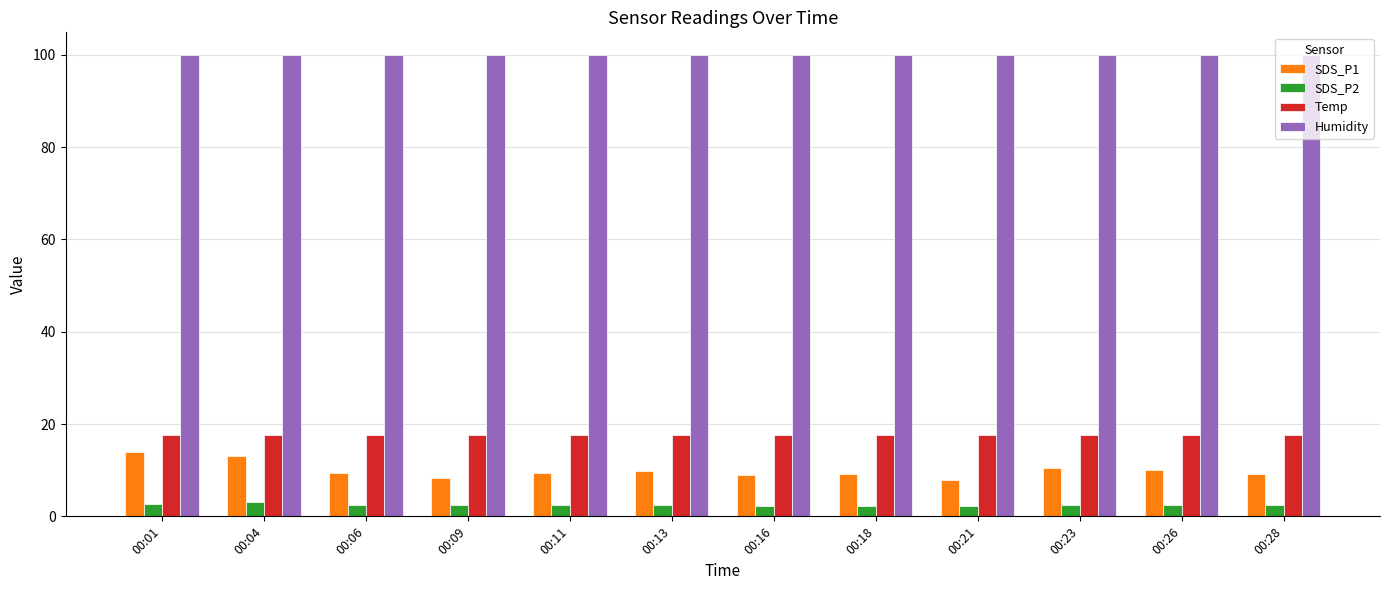

What is the lowest value of the Temp series?

17.6